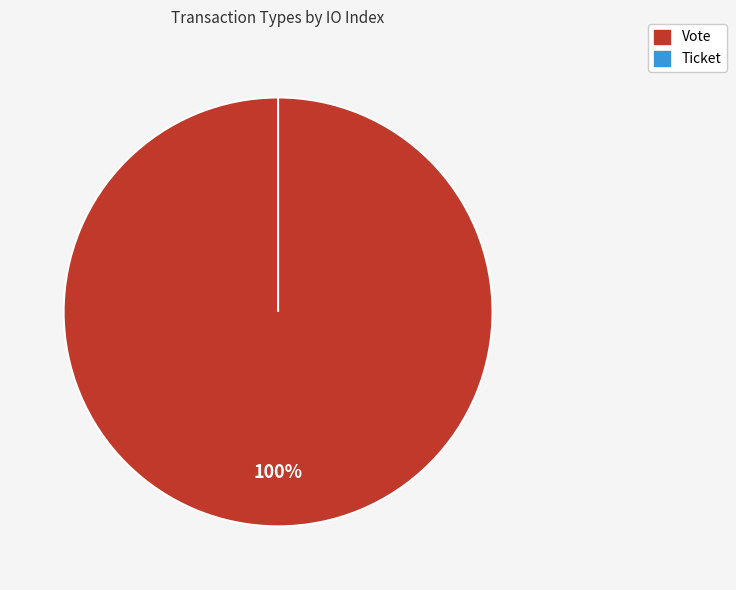

Does Ticket account for over 50% of the chart?

No